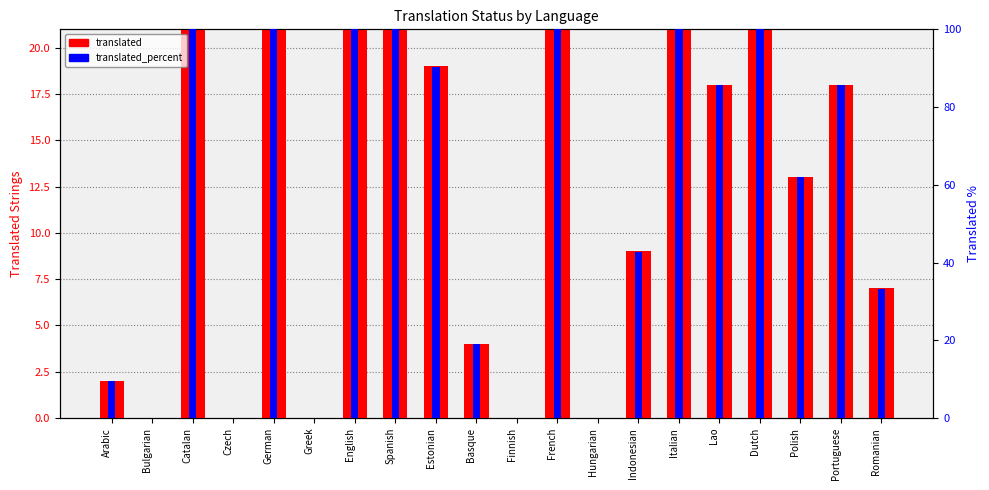

What are all the series names shown in the legend?

translated, translated_percent